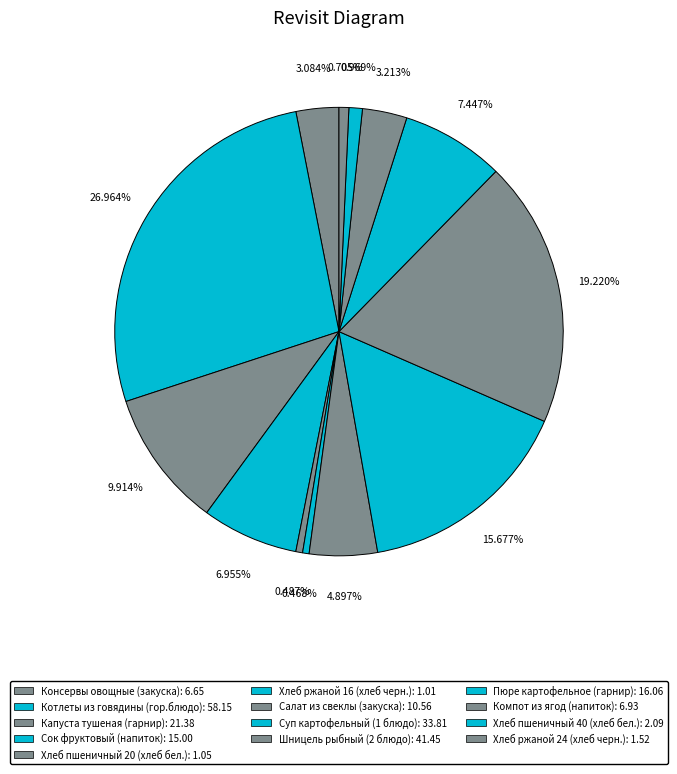

Count the number of slices in the pie.

13